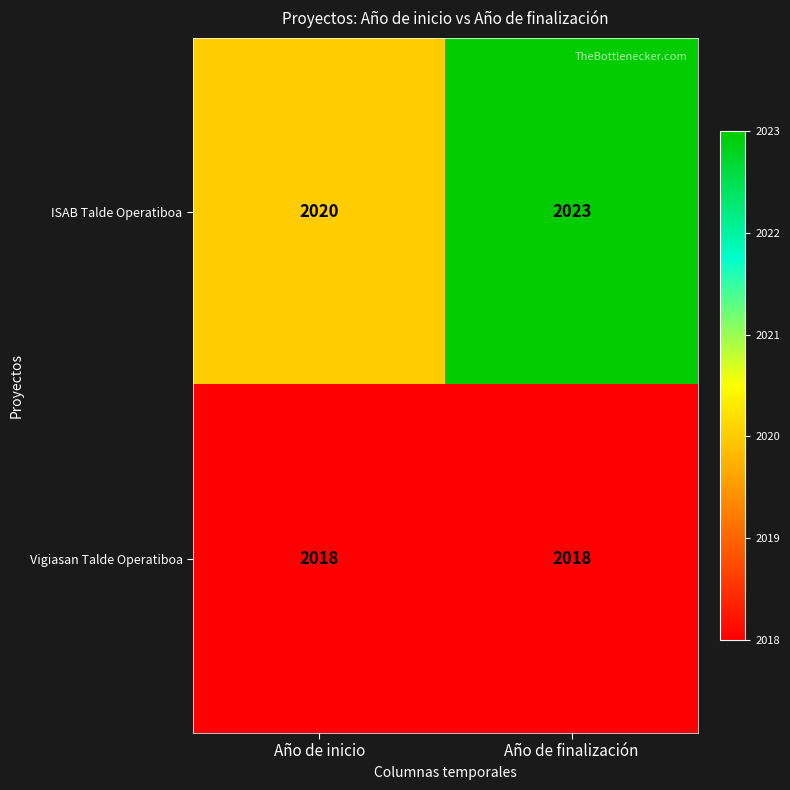

What is the average value of the ISAB Talde Operatiboa series?

2022